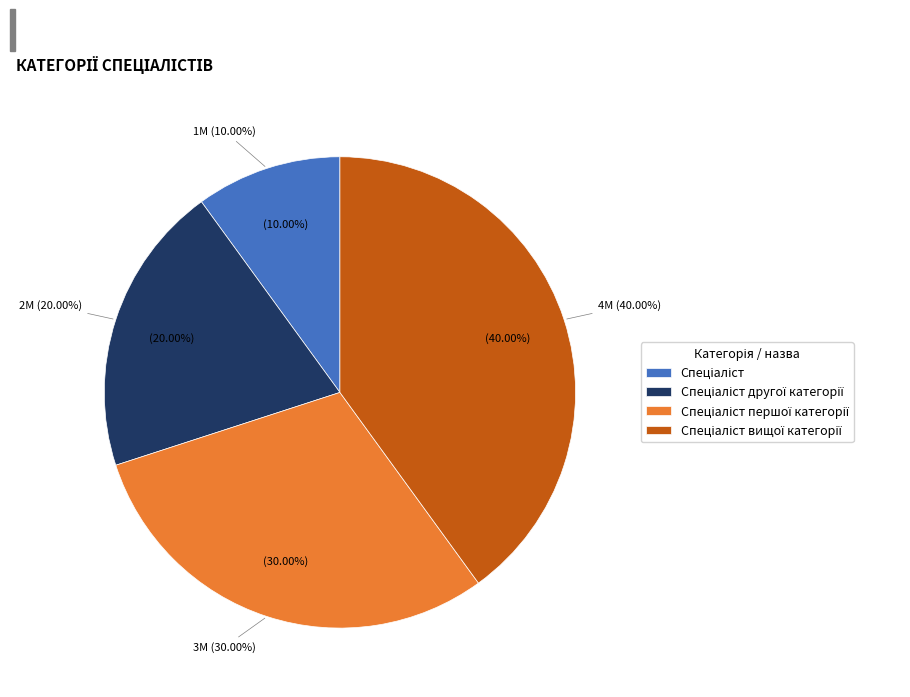

To the nearest percent, what portion does Спеціаліст другої категорії represent?

20%